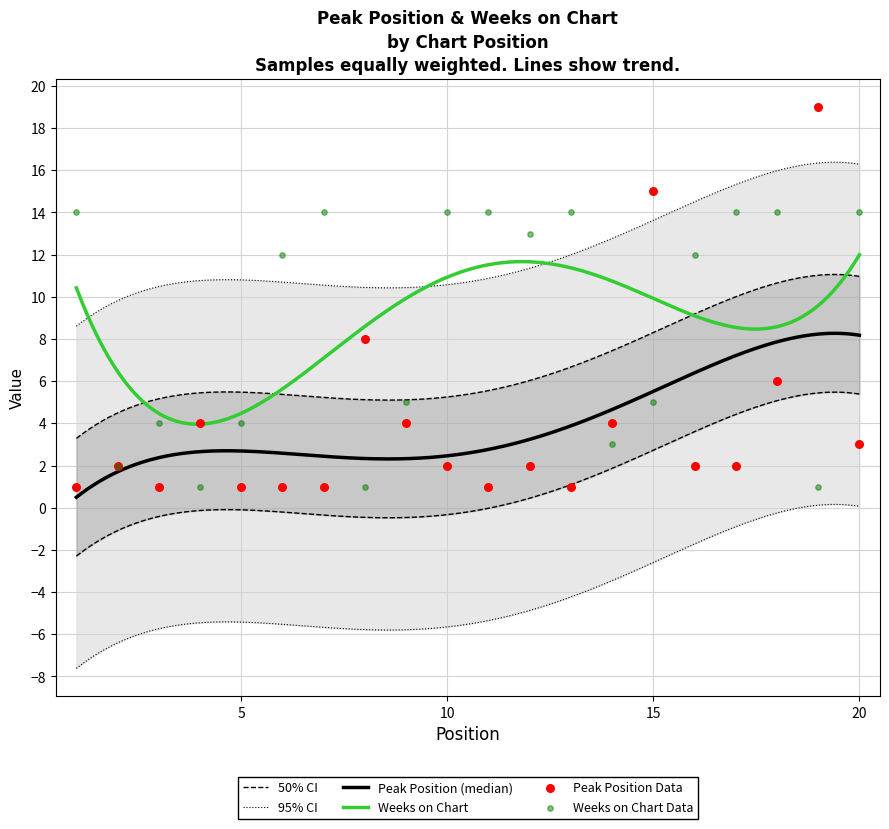

What is the maximum value for Weeks on Chart?

12.0